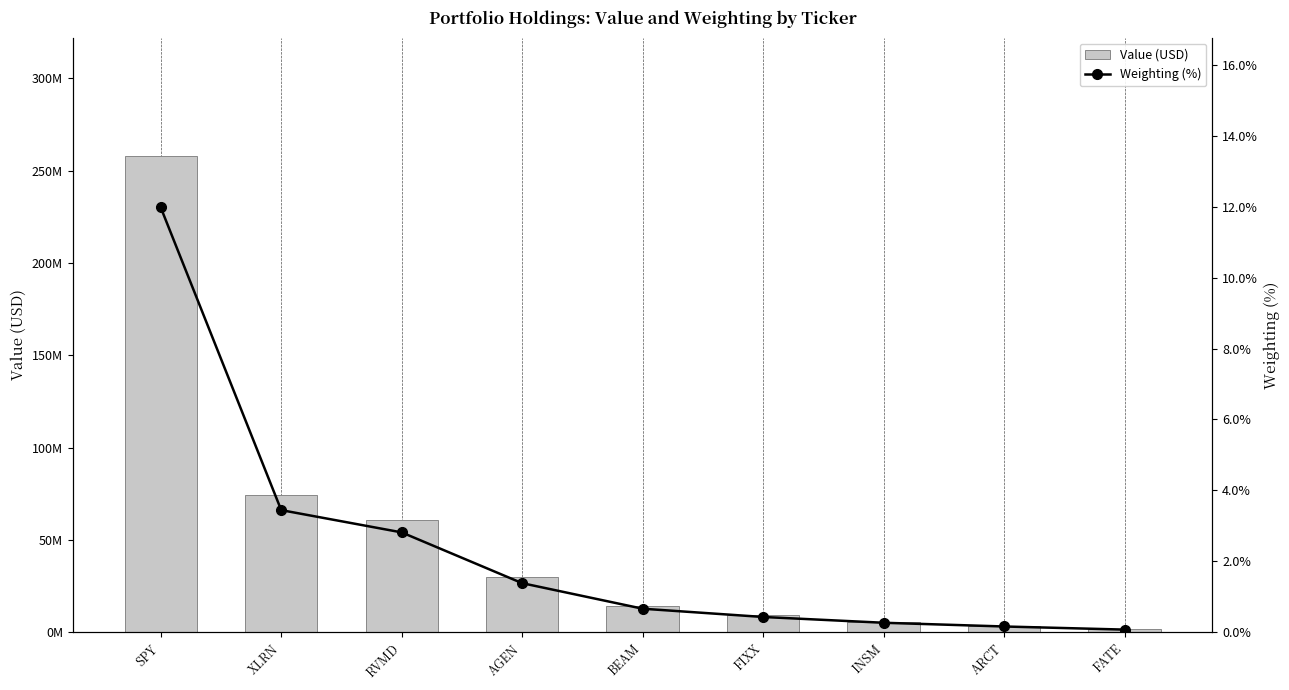

What is the difference between the Value (USD) values at XLRN and BEAM?

59807000.0